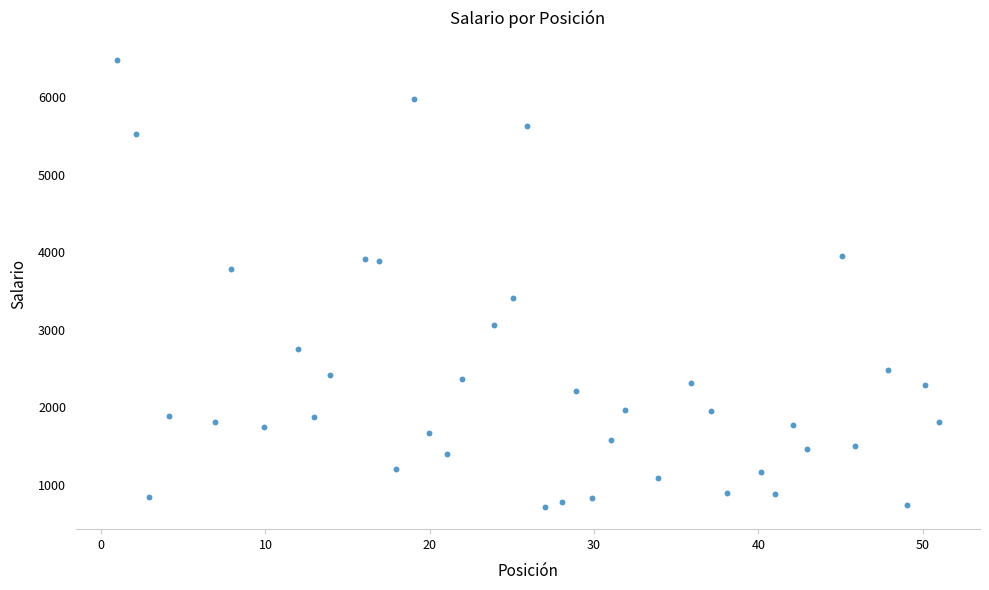

What is the range of Y values (max minus min)?

5759.2